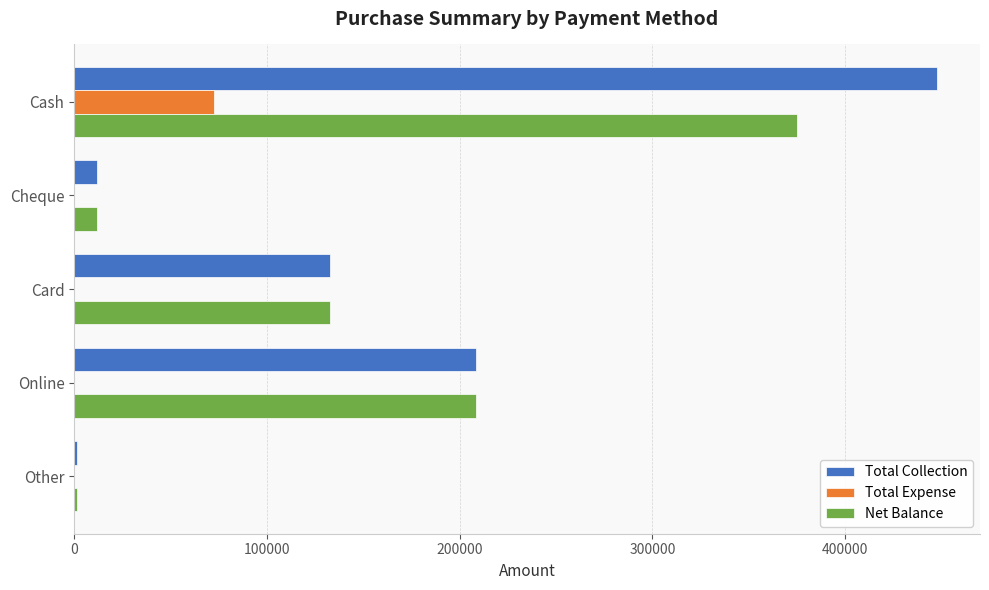

Which label corresponds to the largest value in the chart?

Cash